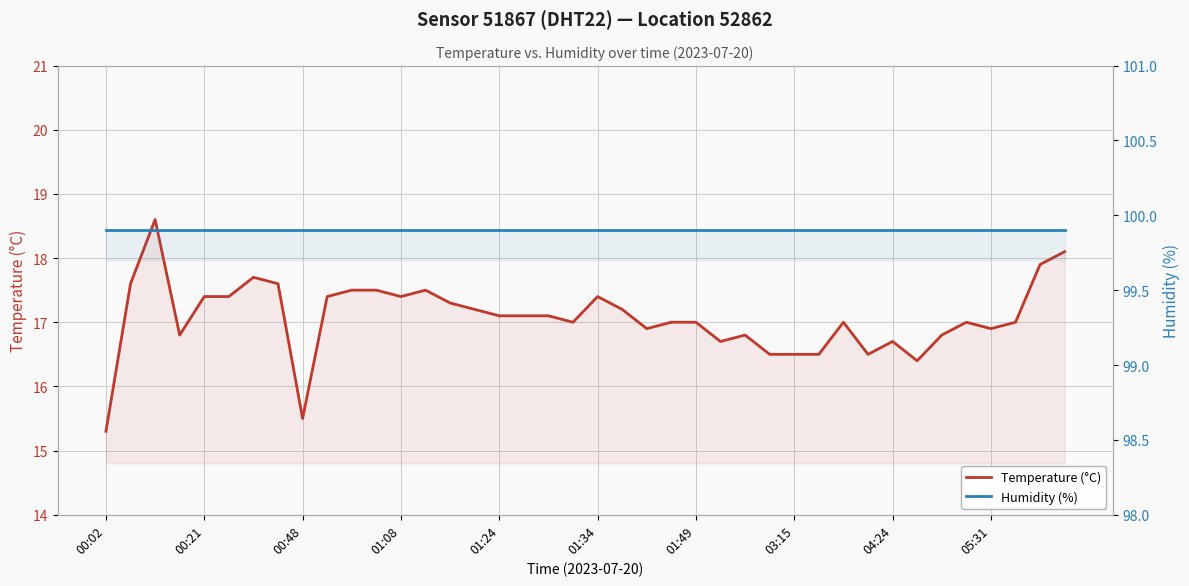

Between 33 and 36, which series saw the biggest shift?

Temperature (°C)